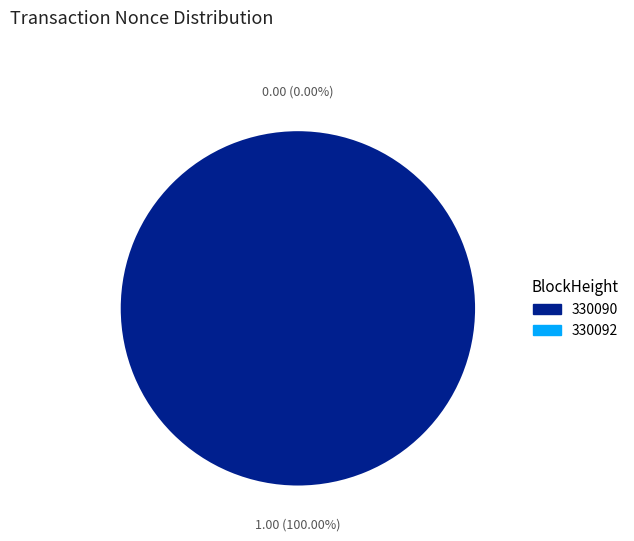

What is the total percentage of 330090 and 330092?

100.0%